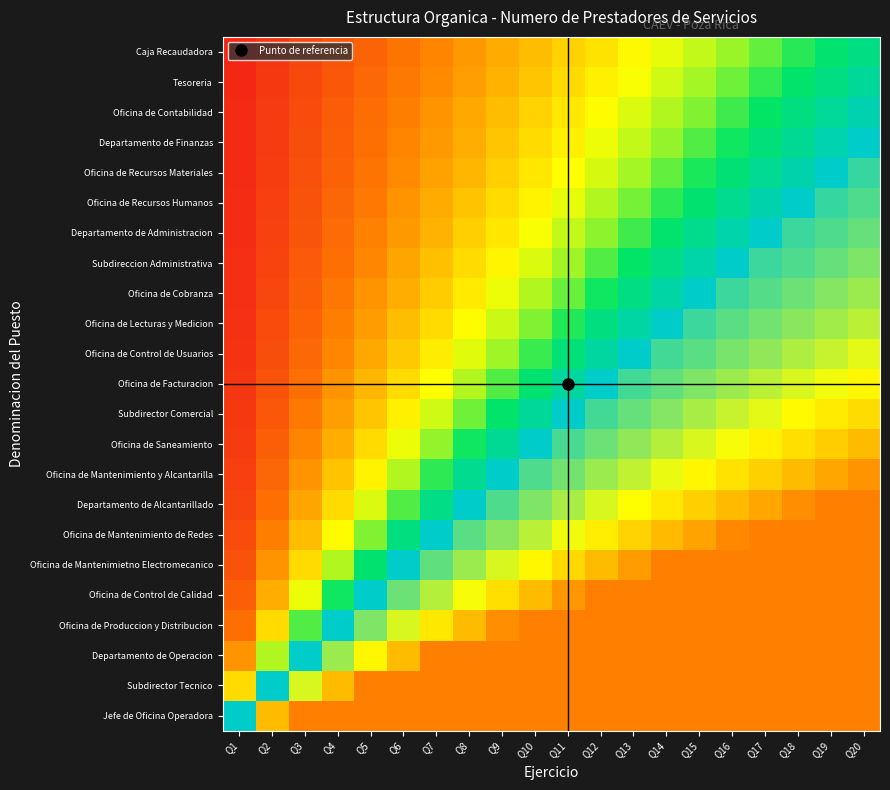

Which series has the largest total across all categories?

Jefe de Oficina Operadora